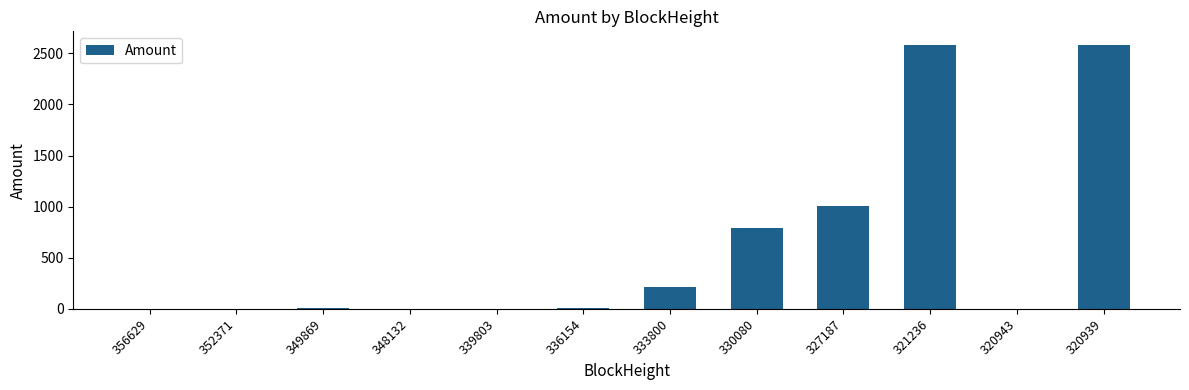

What is the sum of the values at 320943 and 333800?

215.3